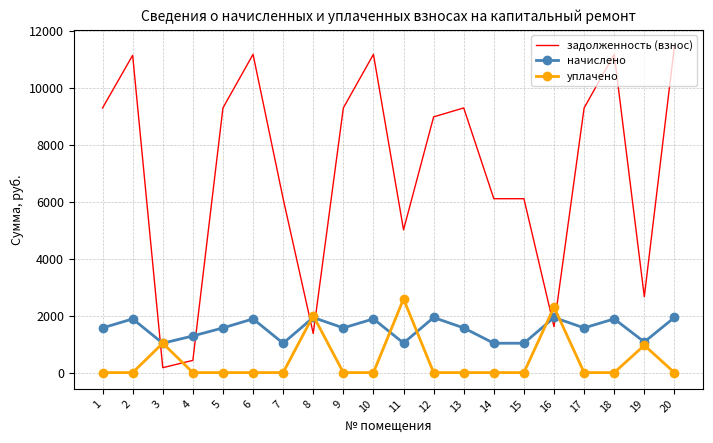

Count the number of categories in the chart.

20